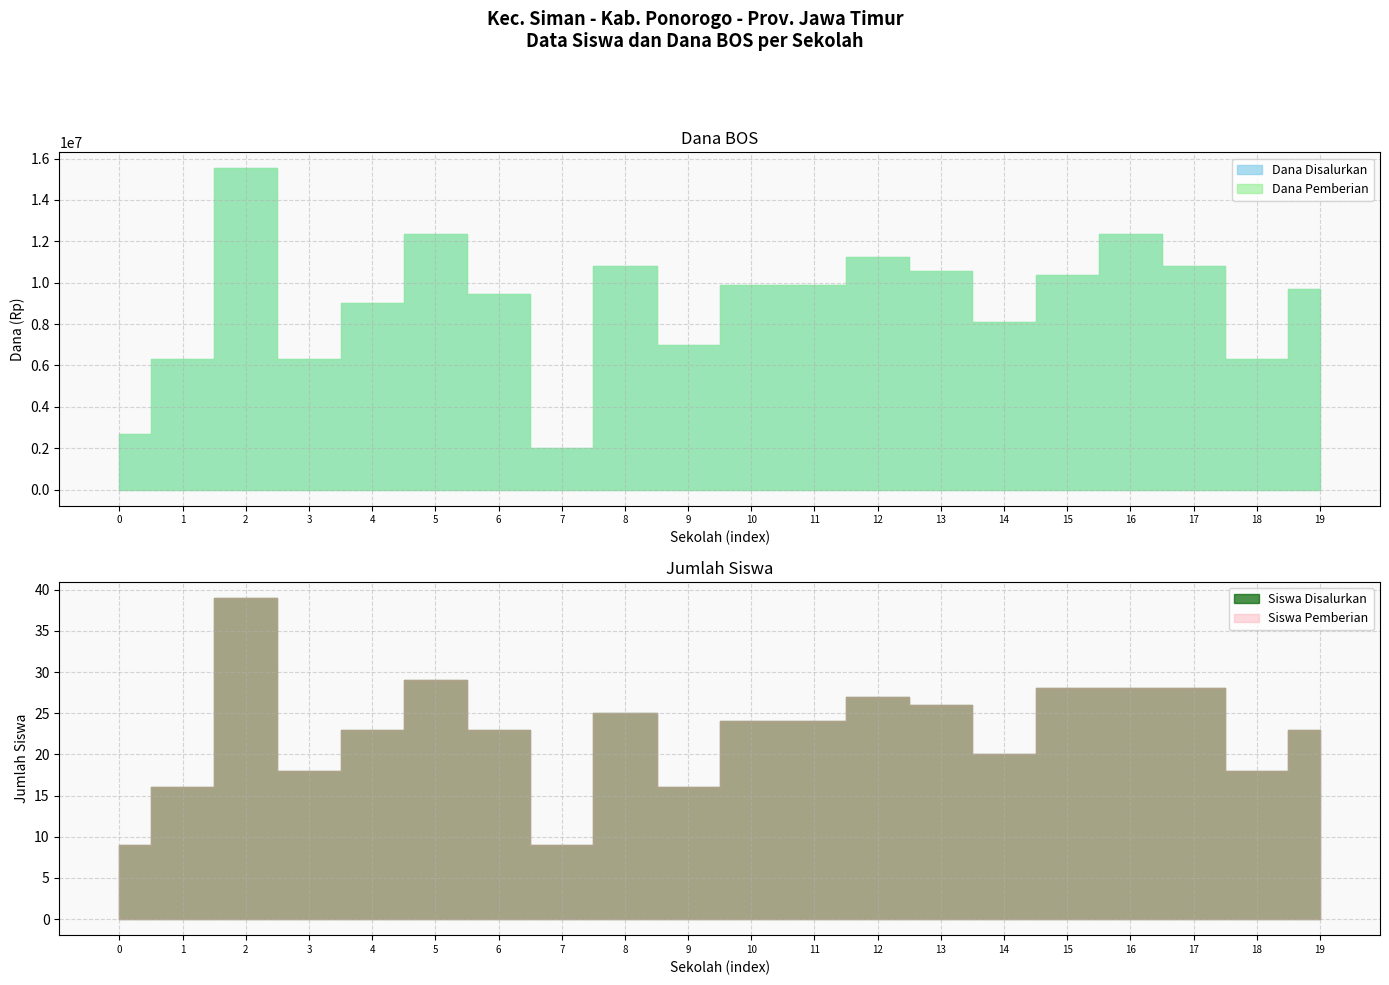

How many values in the Siswa Disalurkan series exceed 24?

8